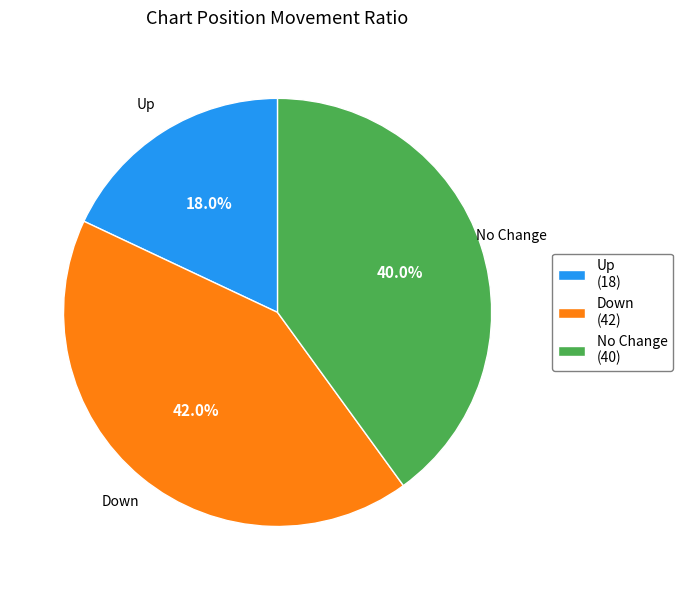

Is Up (18) the majority of the pie?

No